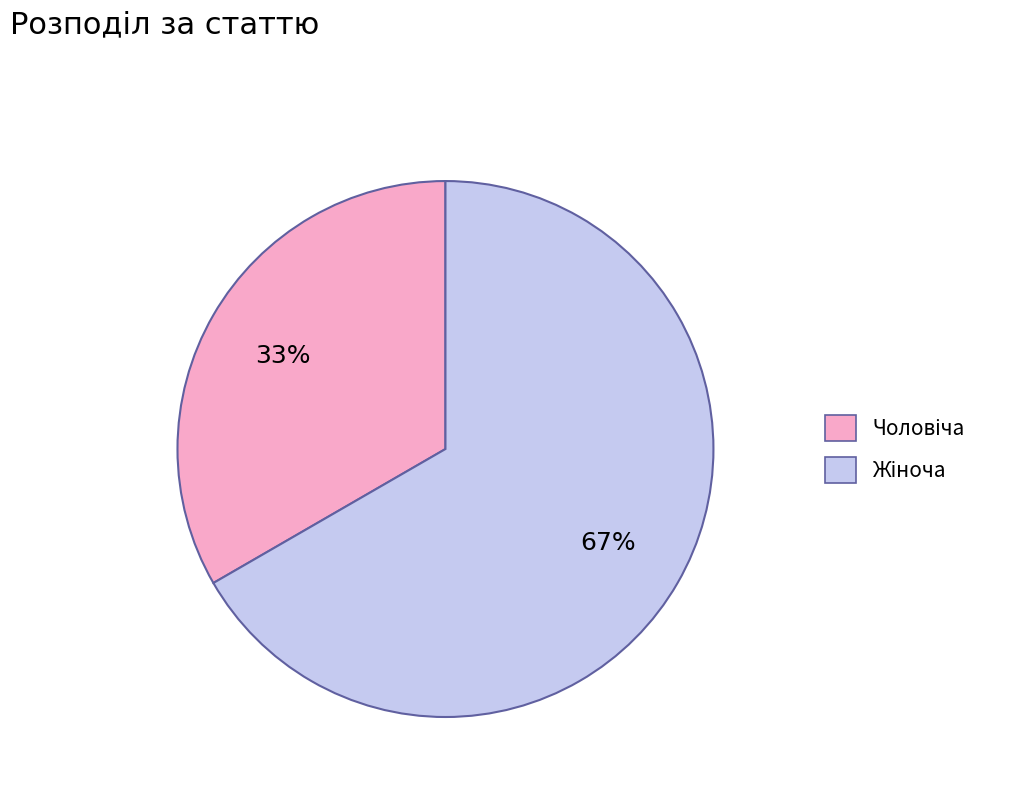

To the nearest percent, what is the average slice percentage?

50%